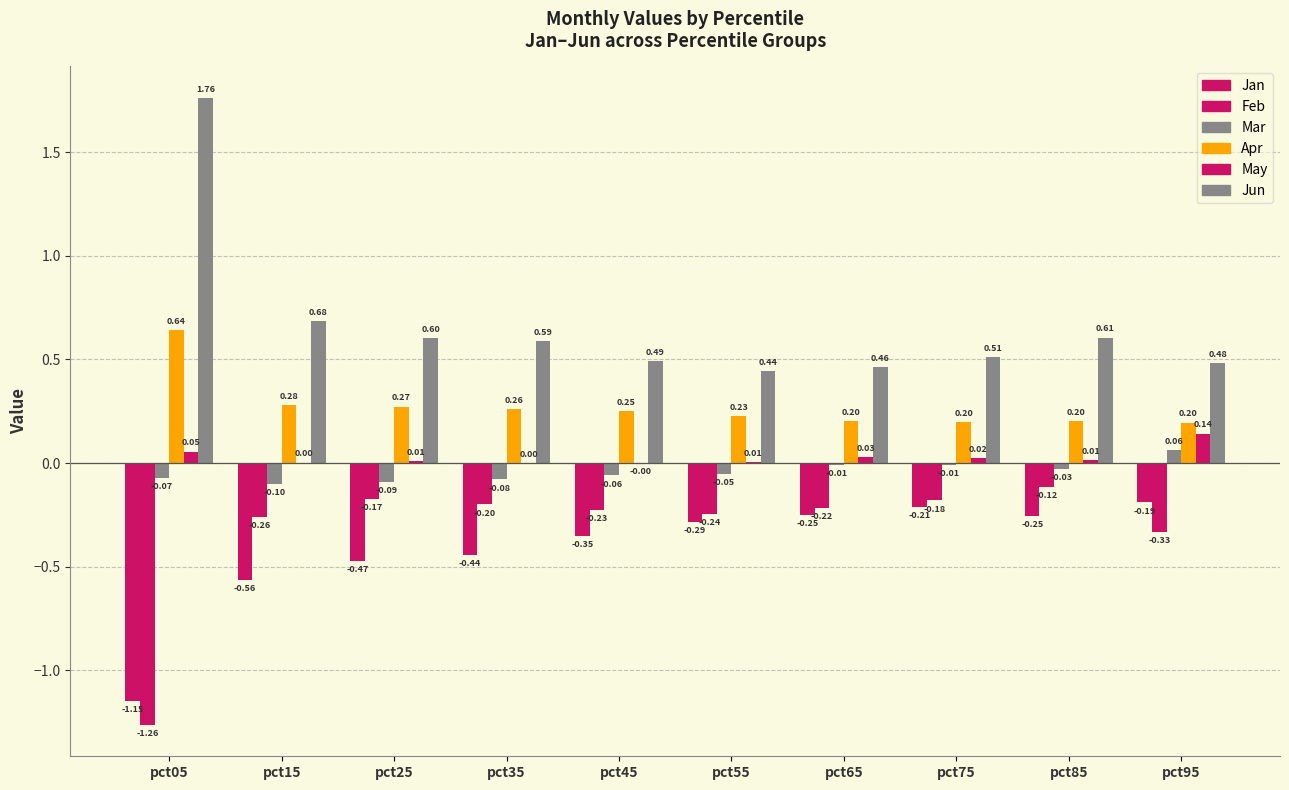

Are the bars horizontal?

No